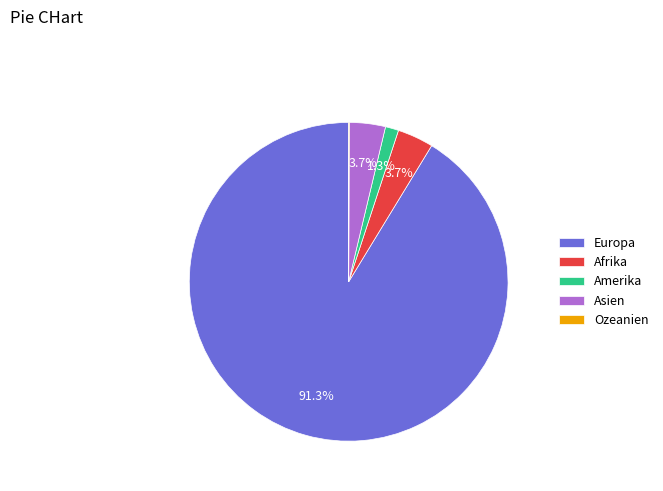

What portion of the pie excludes Asien?

96.3%